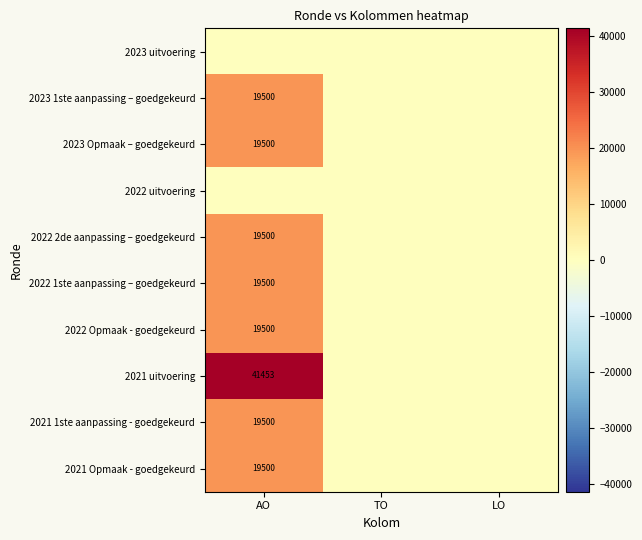

Which series has the largest range (max minus min)?

2021 uitvoering